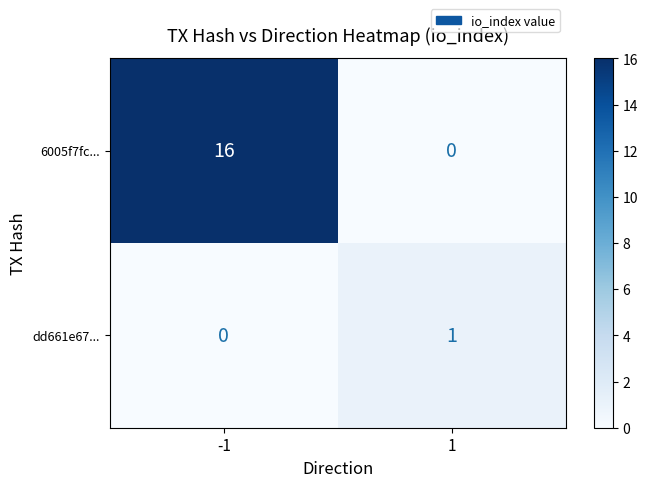

Which series changed the most between -1 and 1?

6005f7fc...